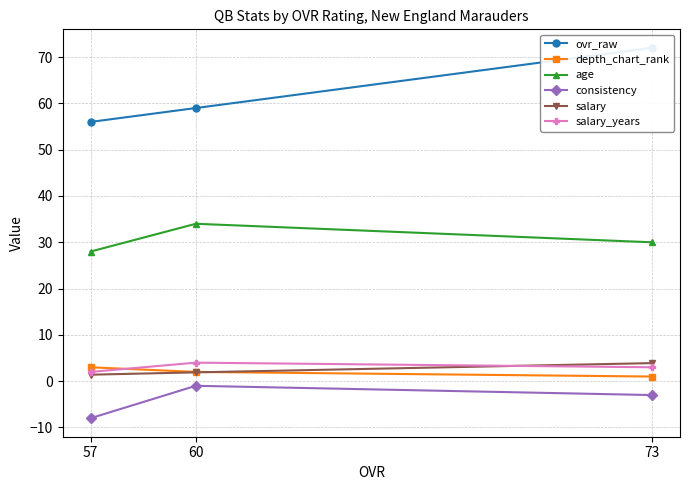

Reading left to right, transcribe all the data shown in this chart.

ovr_raw: 73=72.0	60=59.0	57=56.0
depth_chart_rank: 73=1.0	60=2.0	57=3.0
age: 73=30.0	60=34.0	57=28.0
consistency: 73=-3.0	60=-1.0	57=-8.0
salary: 73=3.9	60=1.9	57=1.4
salary_years: 73=3.0	60=4.0	57=2.0